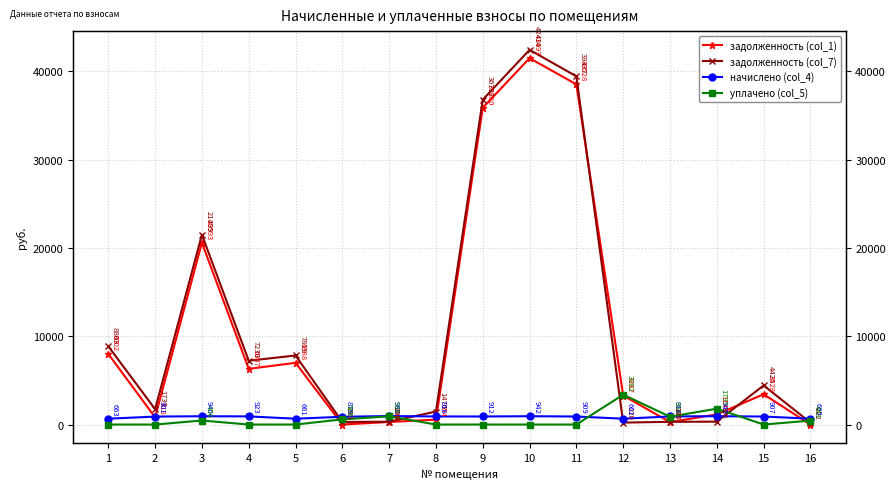

Count the number of categories in the chart.

16